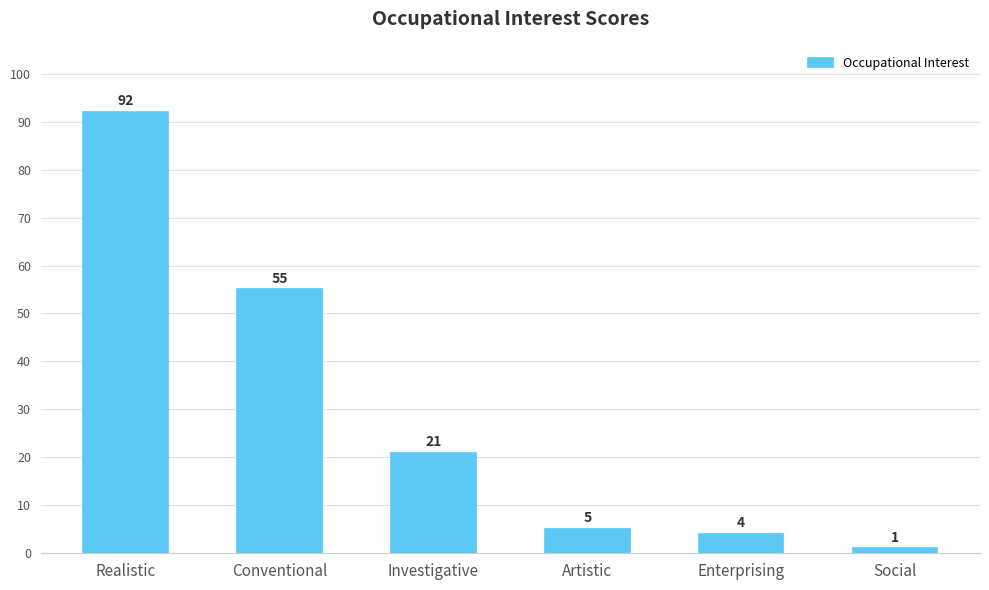

True or false: the data shows 55 at Conventional.

True